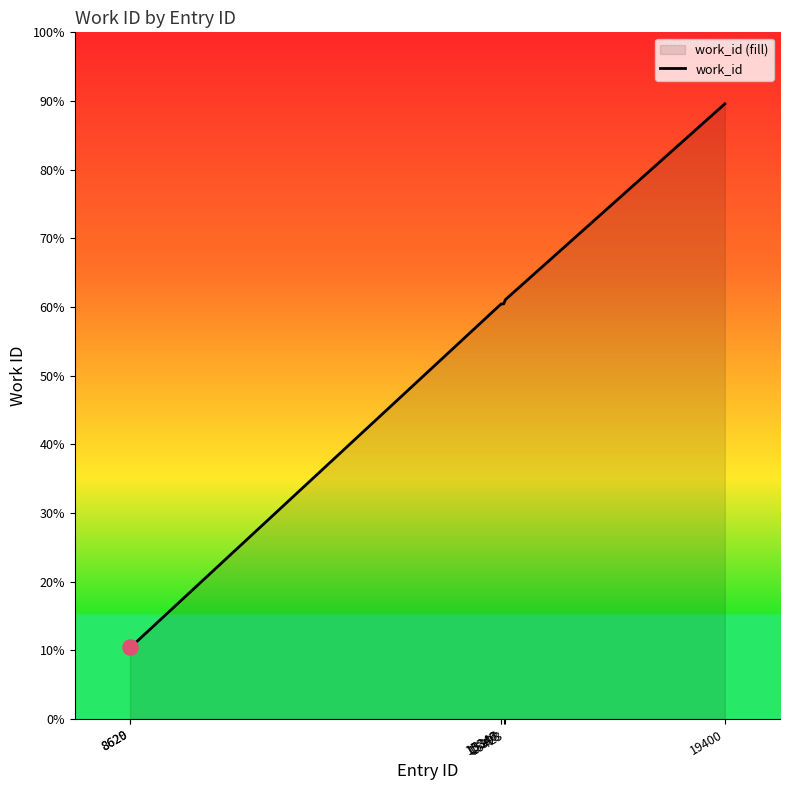

Between 8629 and 15393, which is larger?

15393